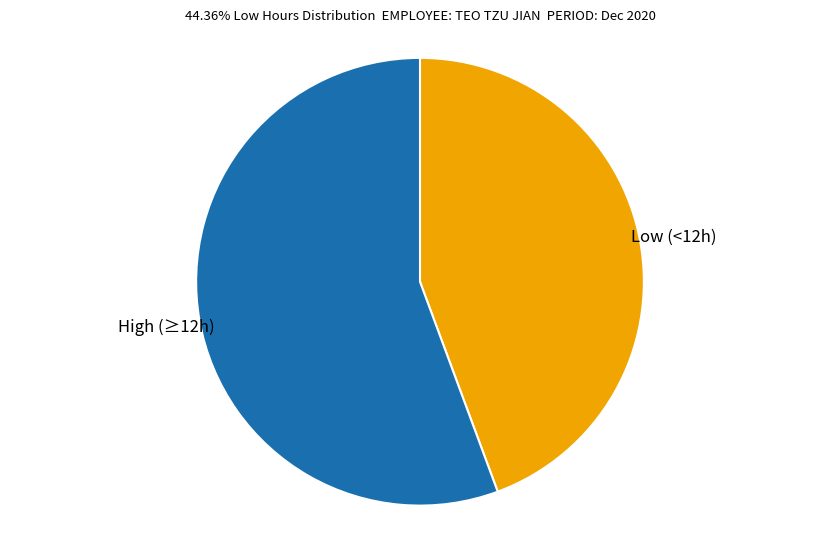

Is there a majority slice in this chart?

Yes